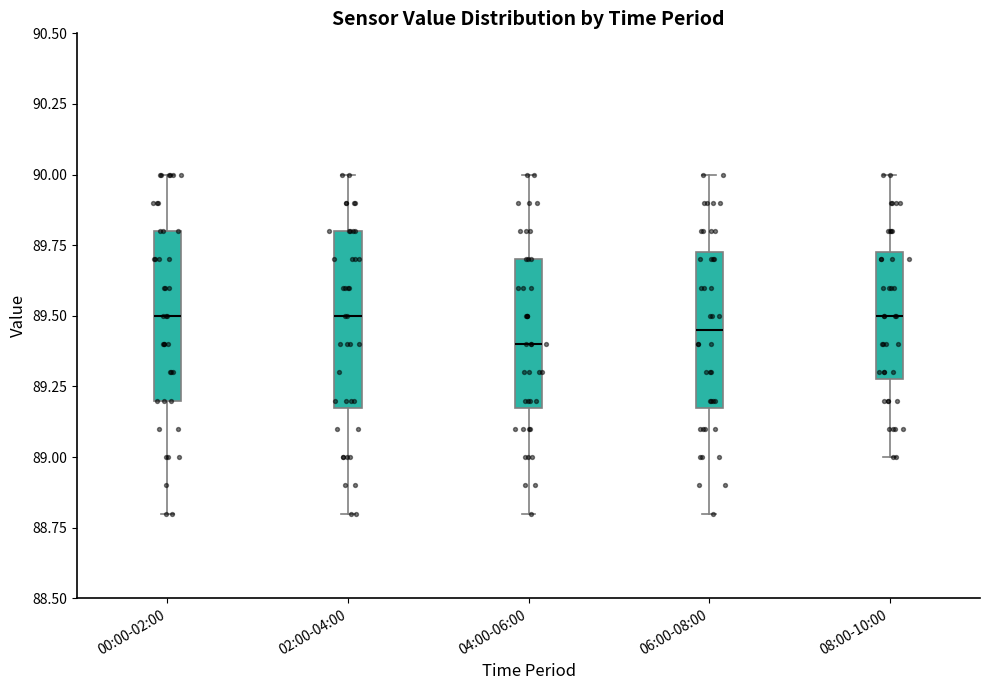

Reading left to right, read every box against the y-axis: the position of its median line, the range the box covers, and the ends of its whiskers. The values are not printed on the chart, so give them approximately, as read against the axis.

00:00-02:00: median 89.50, box 89.20 to 89.80, whiskers 88.80 to 90.00
02:00-04:00: median 89.50, box 89.20 to 89.80, whiskers 88.80 to 90.00
04:00-06:00: median 89.40, box 89.20 to 89.70, whiskers 88.80 to 90.00
06:00-08:00: median 89.45, box 89.20 to 89.75, whiskers 88.80 to 90.00
08:00-10:00: median 89.50, box 89.30 to 89.75, whiskers 89.00 to 90.00